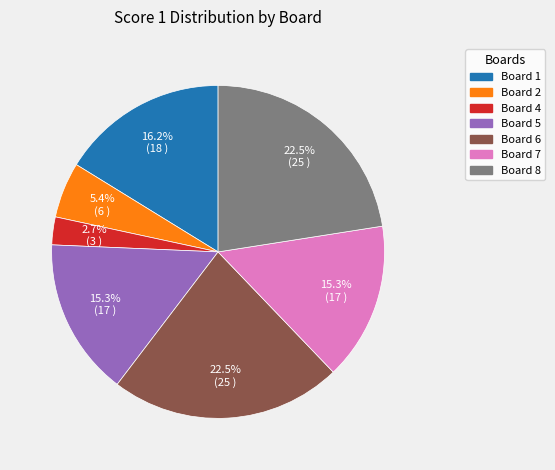

Does any single category account for the majority?

No